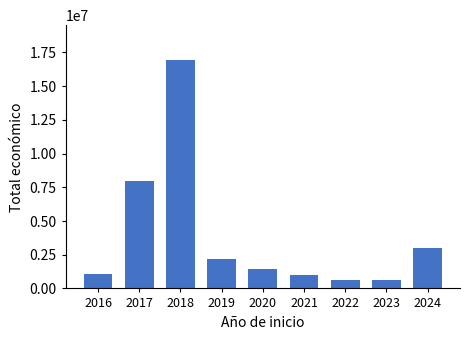

Does the chart contain any negative values?

No